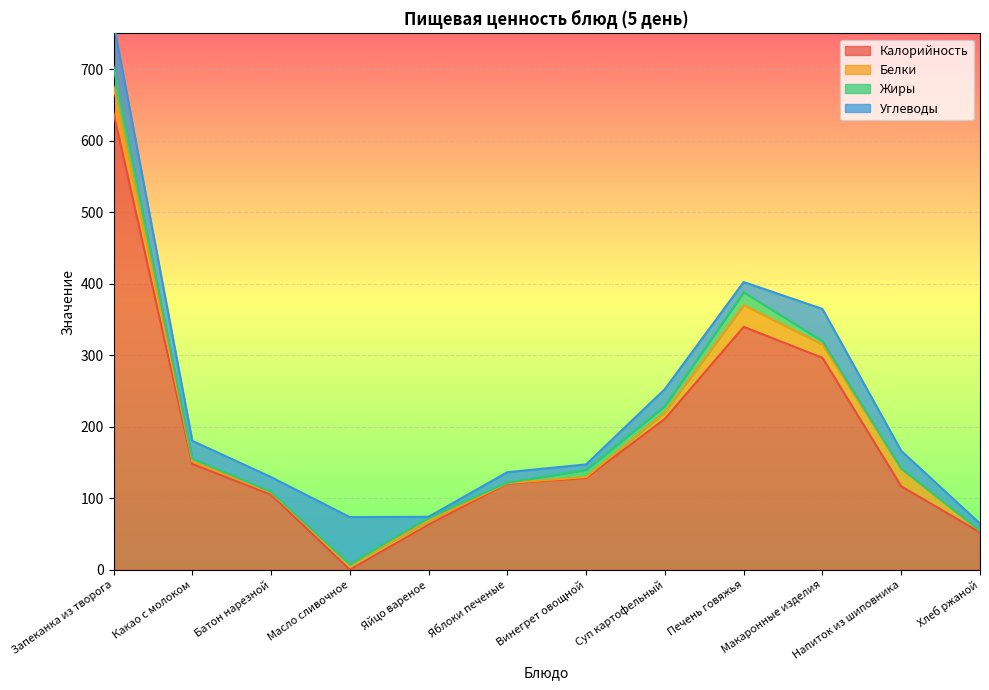

How many lines are shown in the chart?

4